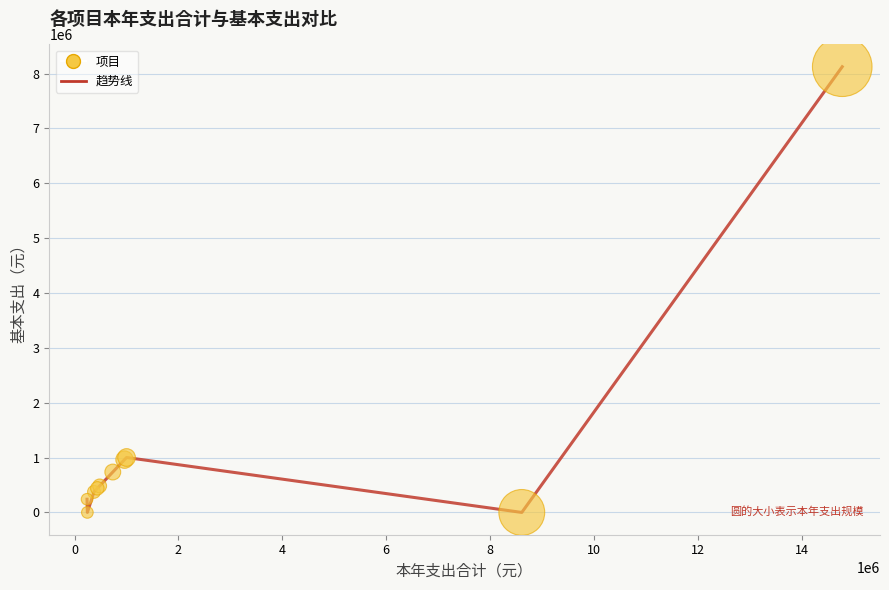

What is the maximum value shown in the chart?

8124383.7